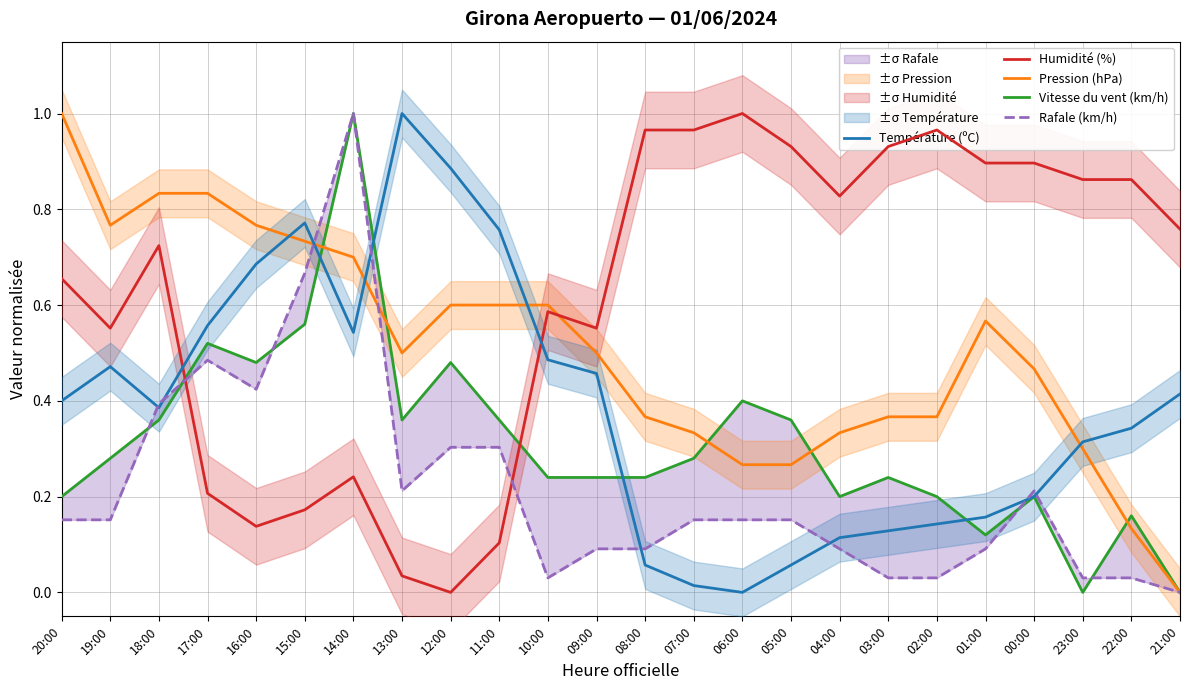

What is the approximate value of Humidité (%) at 22:00?

0.9